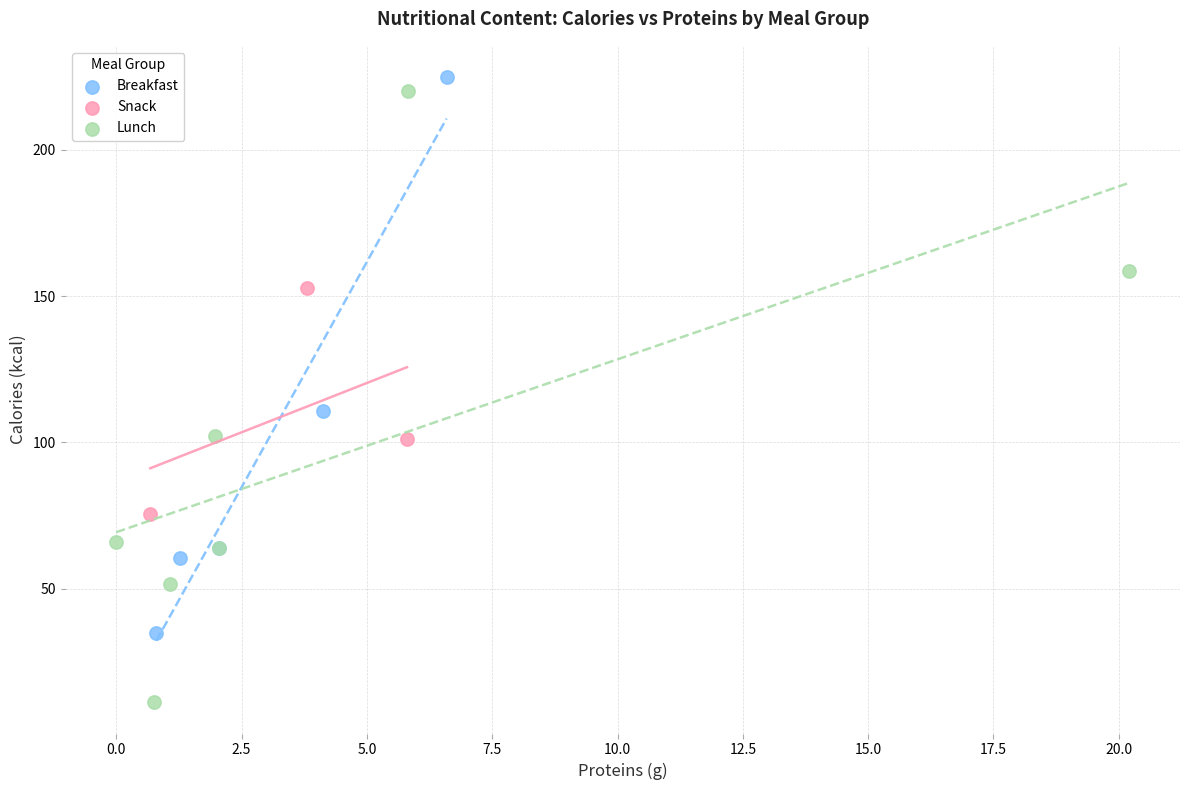

Which series has the largest Y range (max minus min)?

Lunch